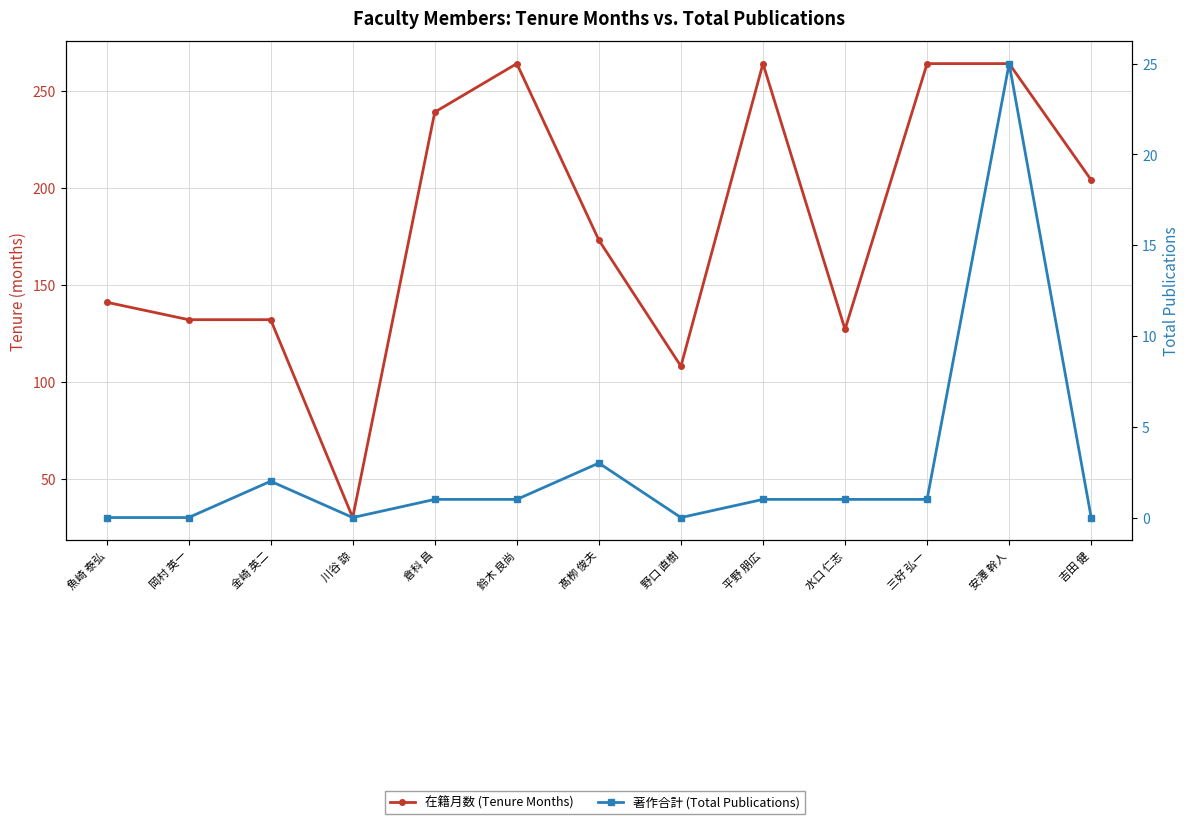

What is the average value of the 在籍月数 (Tenure Months) series?

180